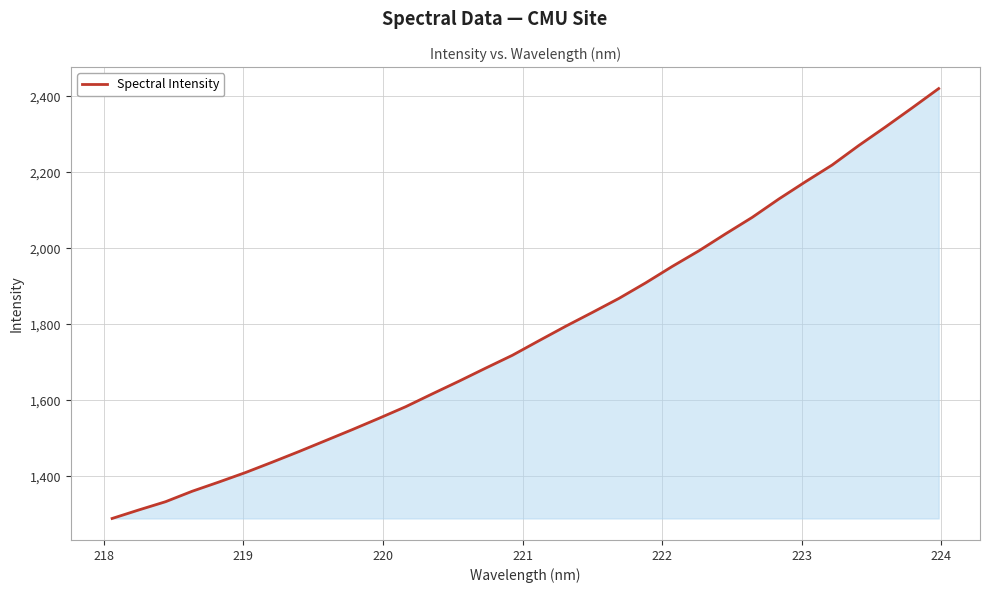

Reading right to left, what are all the values shown in this chart?

2420.1	2369.1	2319.0	2270.3	2218.9	2175.0	2129.5	2081.1	2037.7	1993.2	1952.0	1908.7	1867.9	1830.8	1794.5	1756.5	1718.0	1684.3	1649.9	1616.6	1582.7	1552.2	1522.5	1493.6	1464.7	1436.8	1409.5	1384.5	1360.2	1332.7	1311.0	1288.6